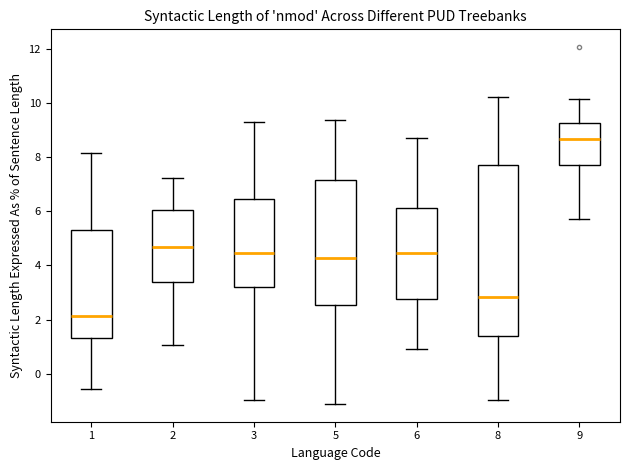

Where does the upper whisker of the box at x = 2 end on the y-axis? The values are not printed on the chart, so give them approximately, as read against the axis.

7.2